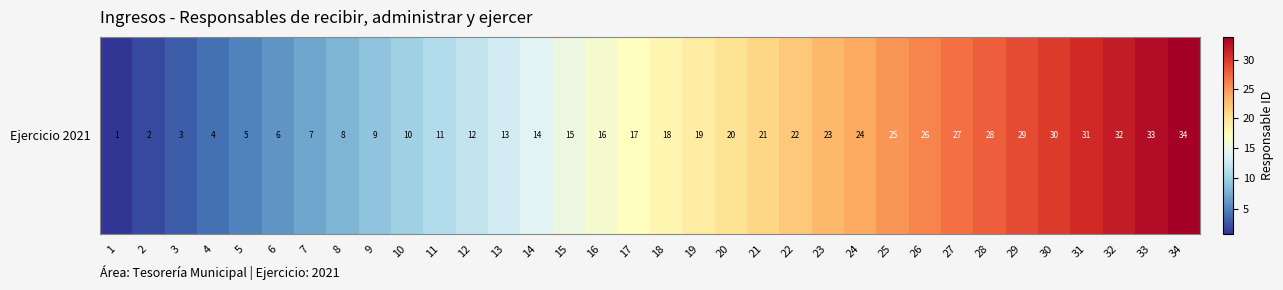

Which category has the highest value across all series?

34